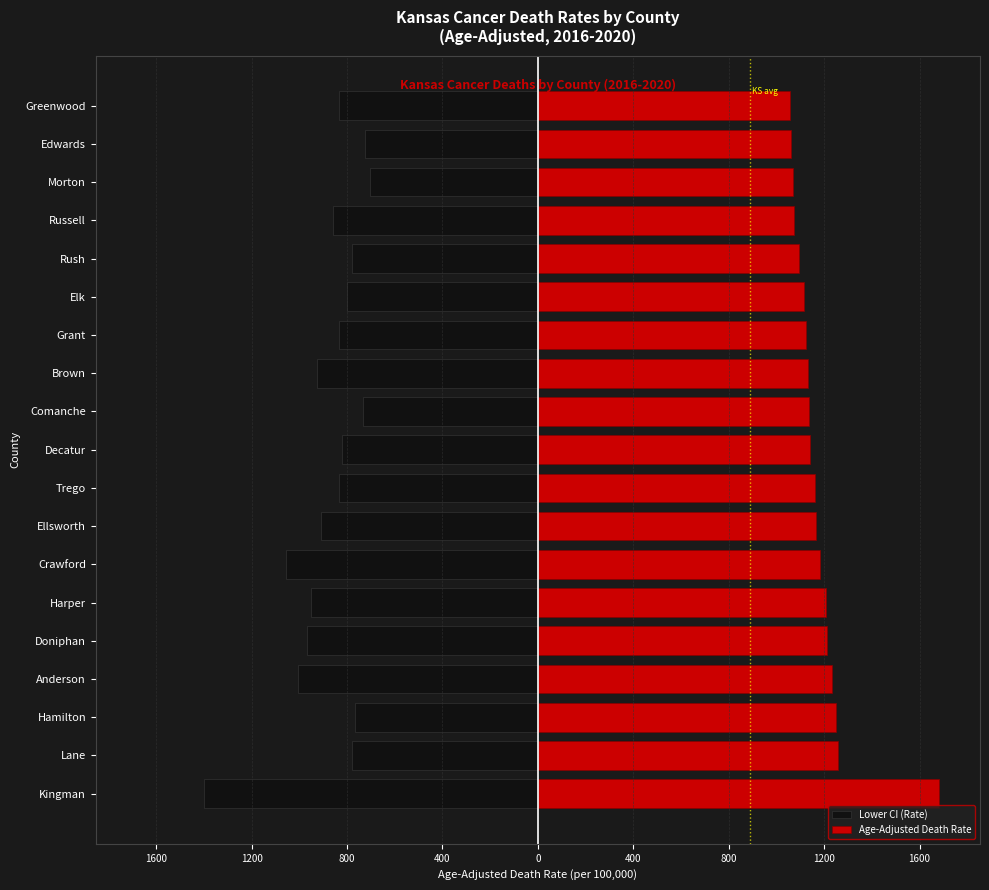

Reading right to left, what are all the values shown in this chart?

Lower CI (Rate): -833.5	-725.0	-703.5	-859.6	-780.7	-799.2	-835.7	-927.0	-731.7	-819.8	-834.9	-910.6	-1057.8	-952.5	-968.1	-1006.4	-766.2	-780.7	-1399.2
Age-Adjusted Death Rate: 1058.8	1063.0	1068.7	1075.1	1094.1	1114.9	1122.9	1133.0	1136.2	1139.6	1162.7	1166.1	1180.8	1209.8	1211.8	1231.6	1248.9	1256.7	1681.2